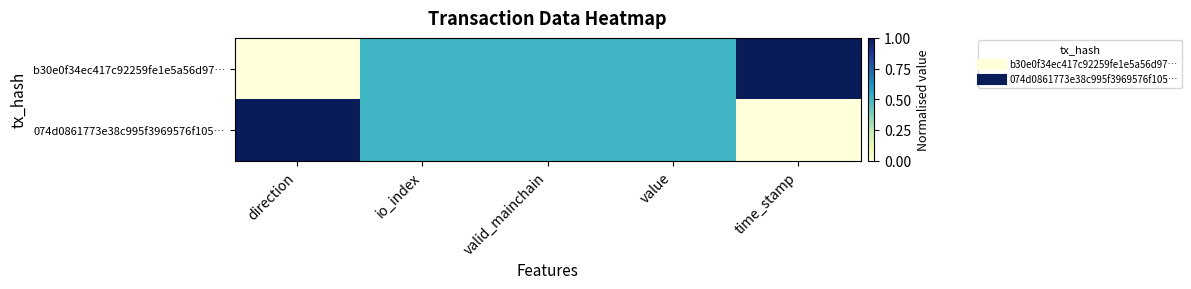

Reading right to left, transcribe all the data shown in this chart.

b30e0f34ec417c92259fe1e5a56d97…: time_stamp=1.0	value=0.5	valid_mainchain=0.5	io_index=0.5	direction=0.0
074d0861773e38c995f3969576f105…: time_stamp=0.0	value=0.5	valid_mainchain=0.5	io_index=0.5	direction=1.0